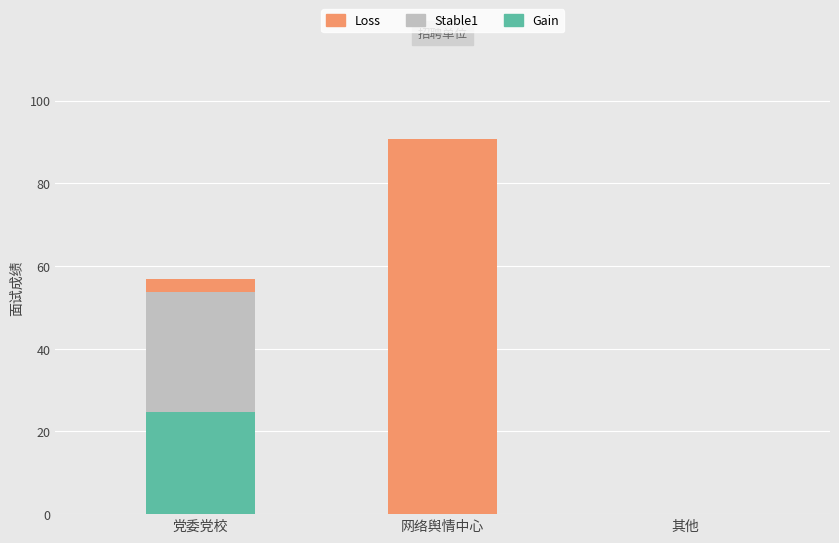

What is the highest value of the Gain series?

24.6